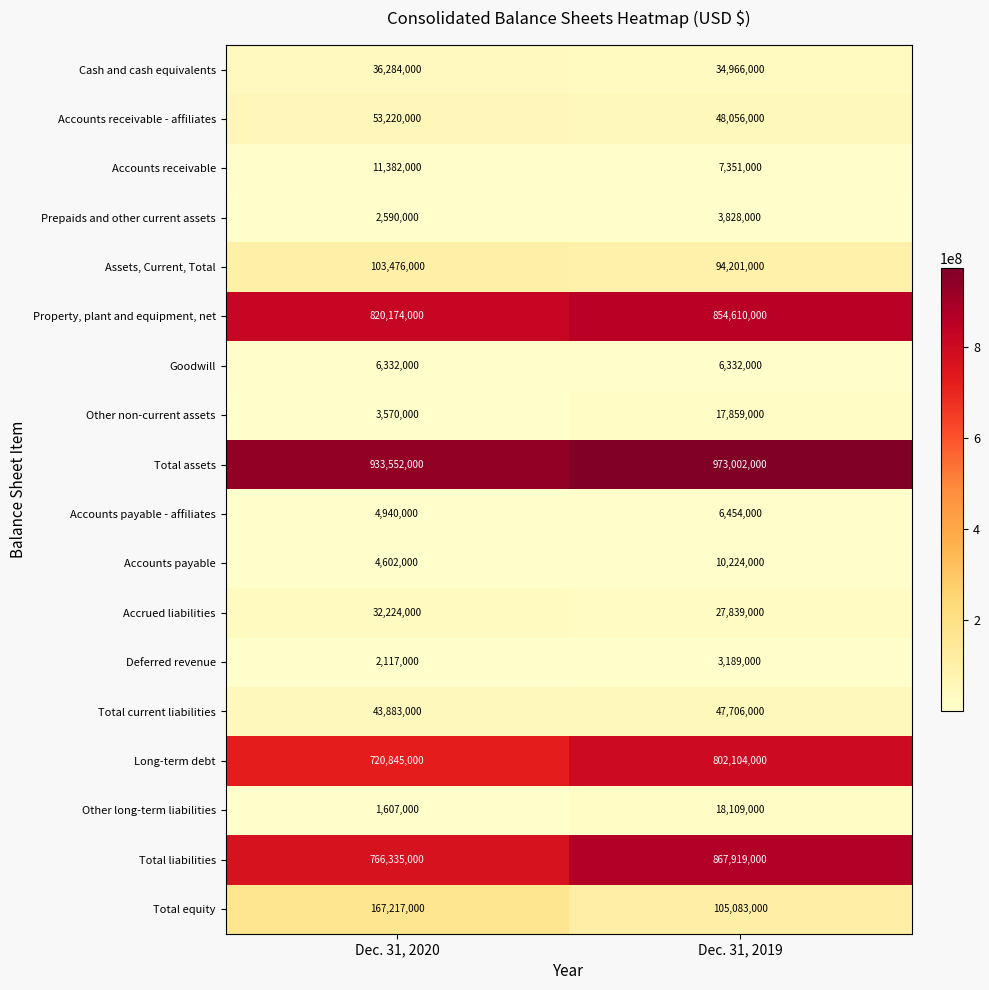

List the series in order of their peak value, lowest first.

Deferred revenue, Prepaids and other current assets, Goodwill, Accounts payable - affiliates, Accounts payable, Accounts receivable, Other non-current assets, Other long-term liabilities, Accrued liabilities, Cash and cash equivalents, Total current liabilities, Accounts receivable - affiliates, Assets, Current, Total, Total equity, Long-term debt, Property, plant and equipment, net, Total liabilities, Total assets